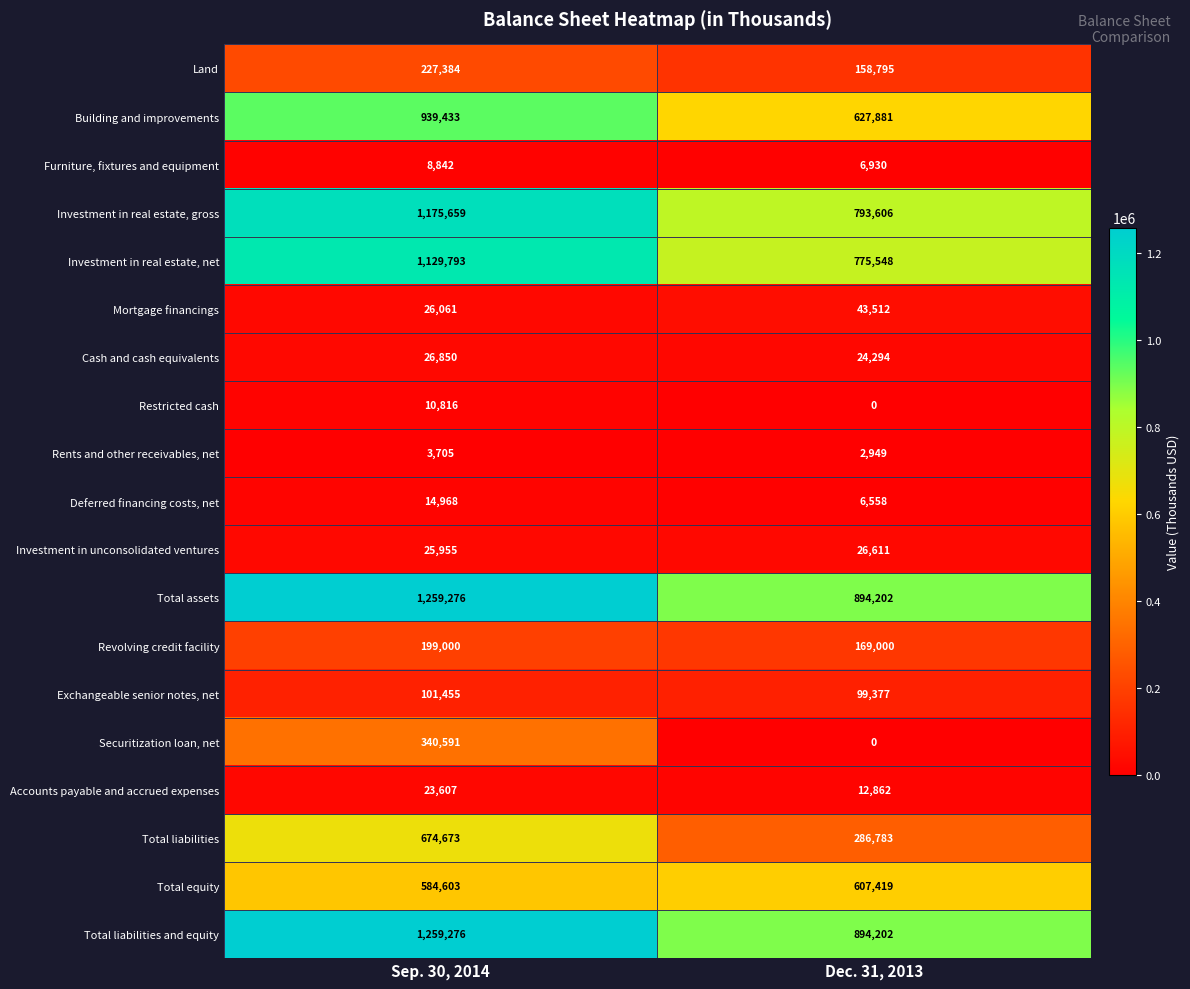

What is the sum of the Furniture, fixtures and equipment values at Dec. 31, 2013 and Sep. 30, 2014?

15772